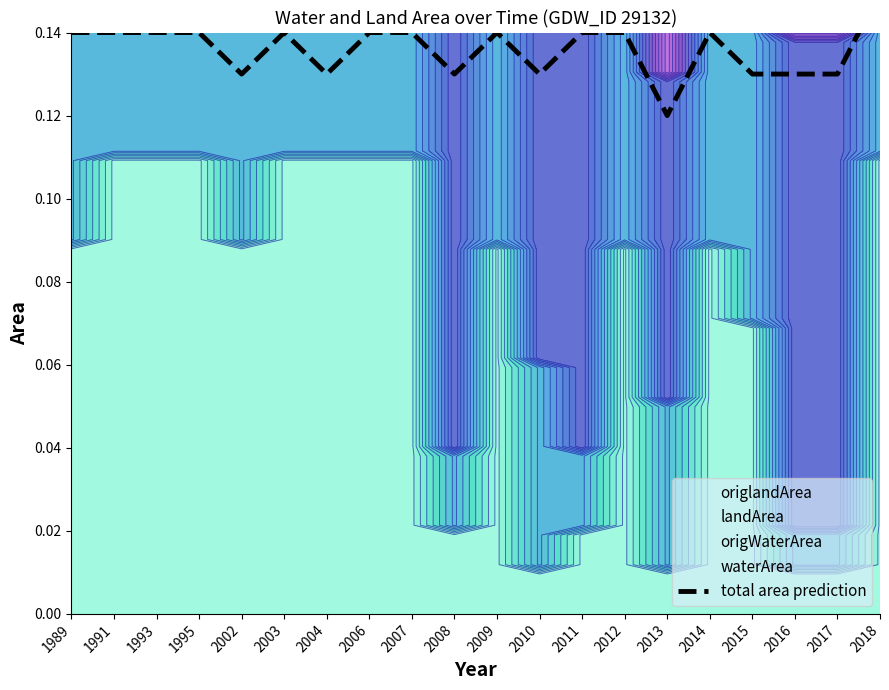

At which category does the data reach its first local peak?

2003